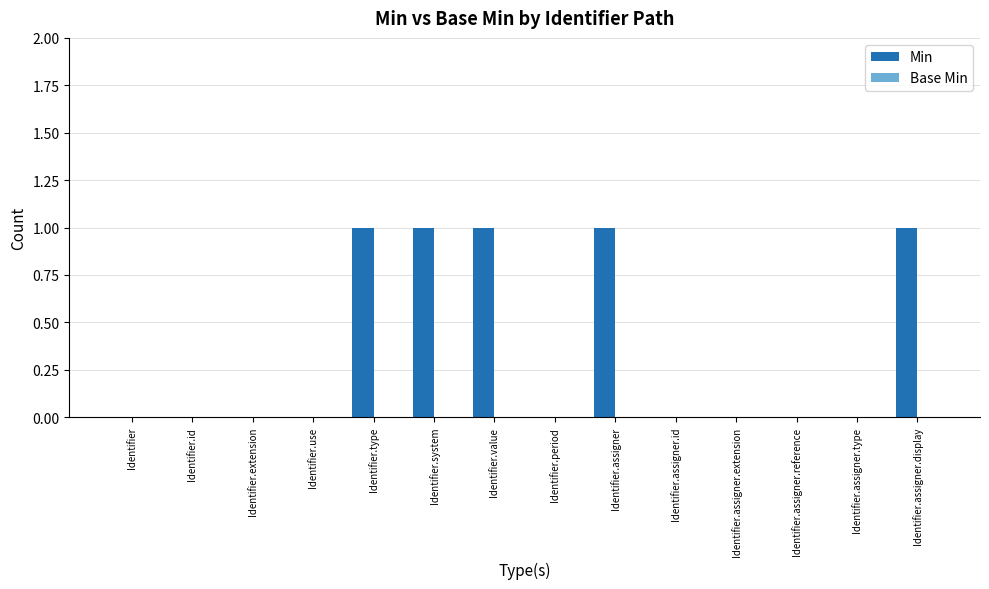

Is it true that the value at Identifier.assigner.extension is 0?

True